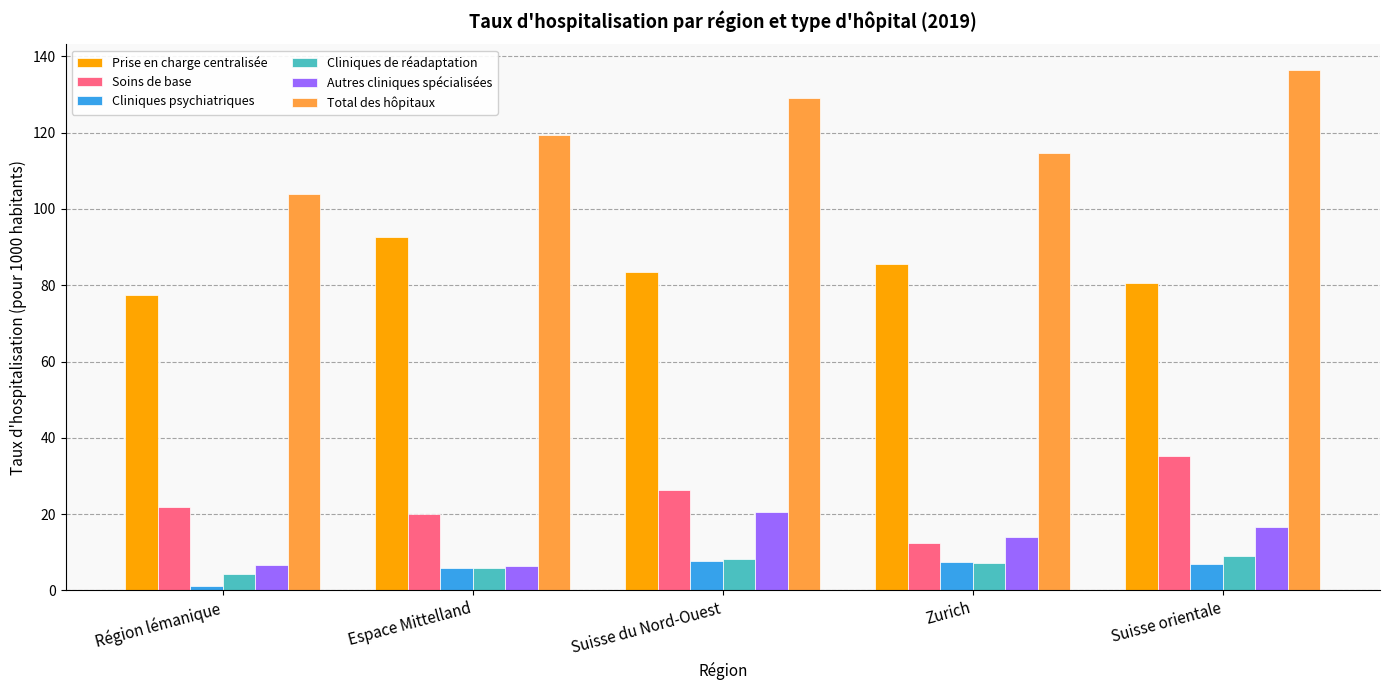

What position from the right is Suisse du Nord-Ouest?

3